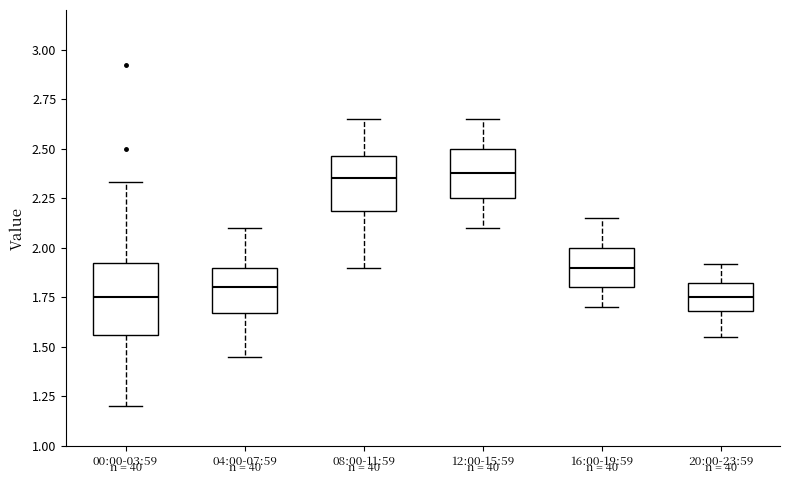

Reading left to right, read every box against the y-axis: the position of its median line, the range the box covers, and the ends of its whiskers. The values are not printed on the chart, so give them approximately, as read against the axis.

00:00-03:59: median 1.75, box 1.55 to 1.95, whiskers 1.20 to 2.35
04:00-07:59: median 1.80, box 1.65 to 1.90, whiskers 1.45 to 2.10
08:00-11:59: median 2.35, box 2.20 to 2.45, whiskers 1.90 to 2.65
12:00-15:59: median 2.40, box 2.25 to 2.50, whiskers 2.10 to 2.65
16:00-19:59: median 1.90, box 1.80 to 2.00, whiskers 1.70 to 2.15
20:00-23:59: median 1.75, box 1.70 to 1.80, whiskers 1.55 to 1.90